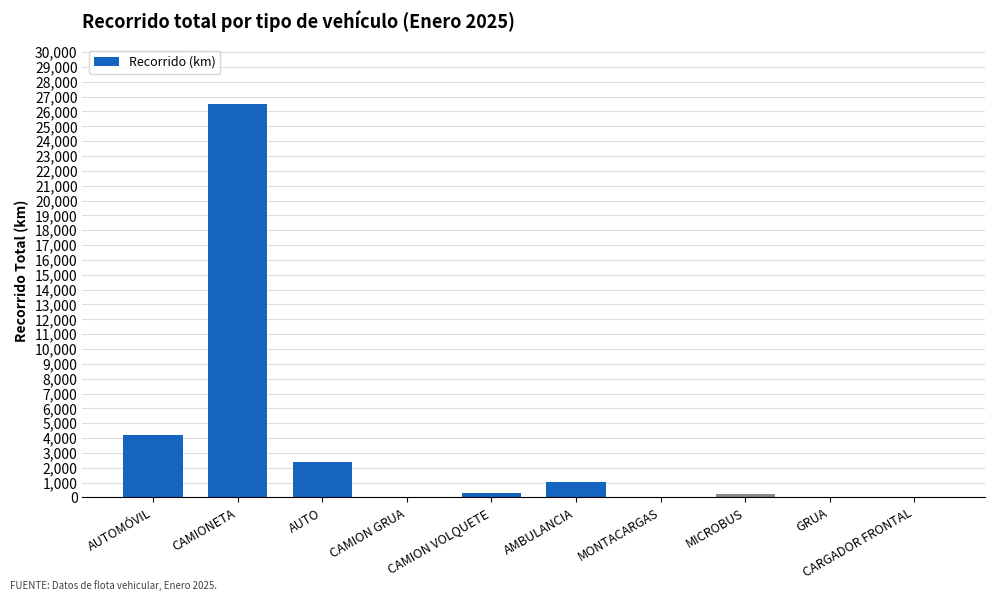

Between AMBULANCIA and AUTOMÓVIL, which is larger?

AUTOMÓVIL